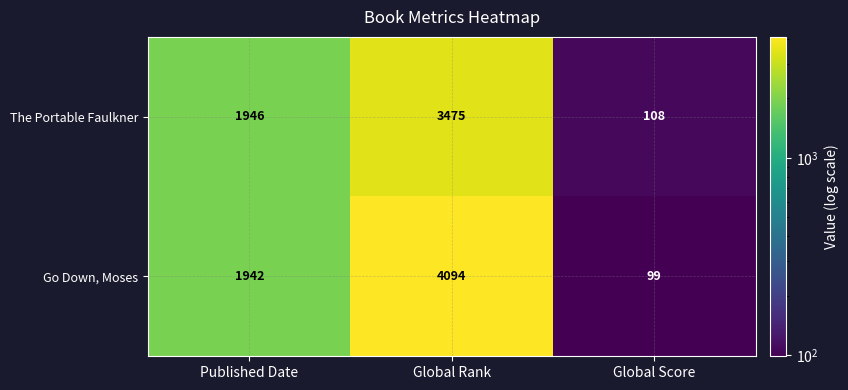

List the series in order of their overall mean, highest first.

Go Down, Moses, The Portable Faulkner